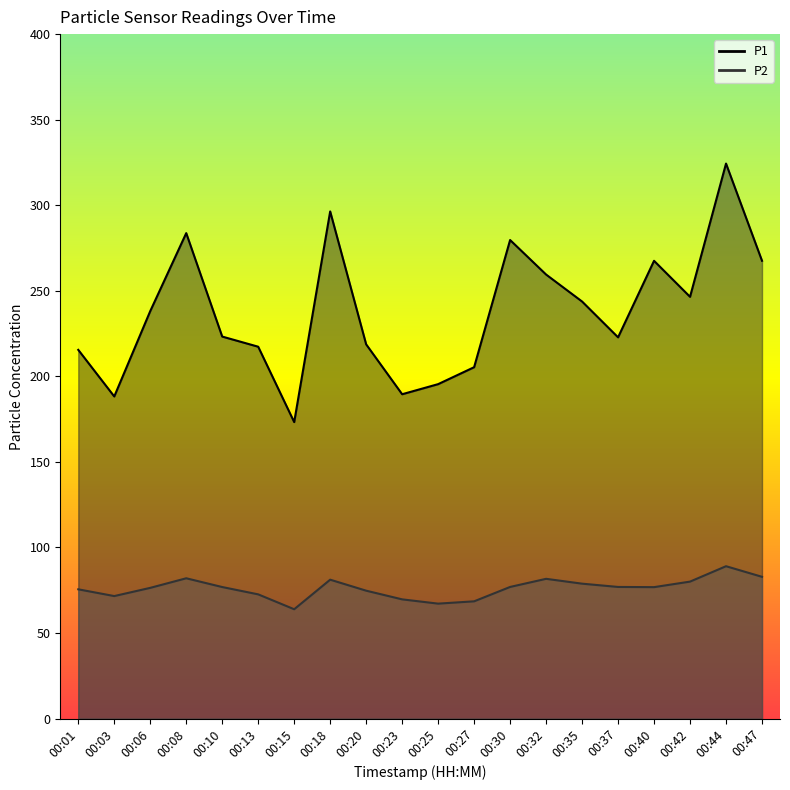

Is it true that P1 equals 324.4 at 00:44?

True